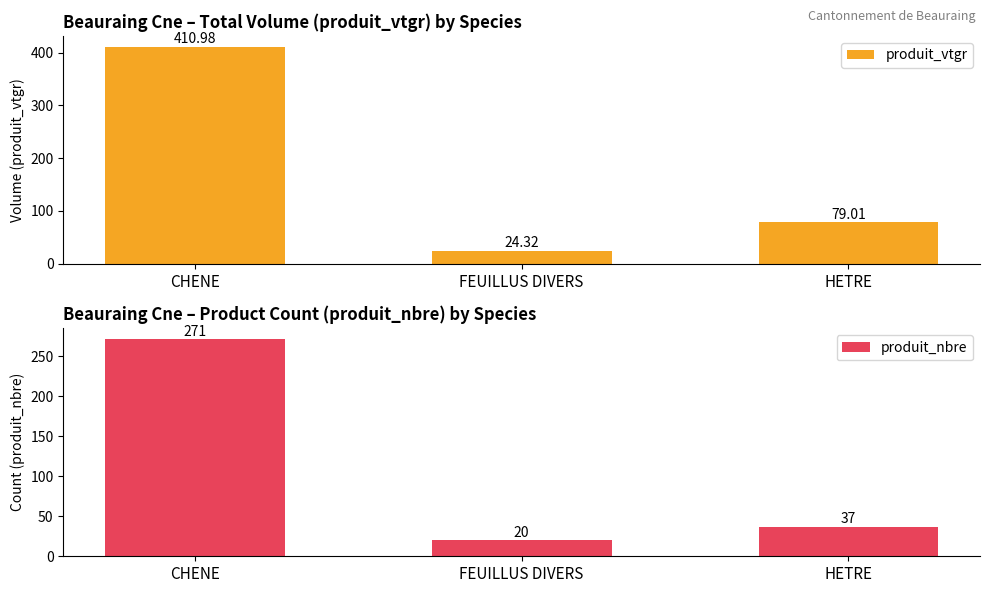

What is the smallest value displayed?

20.0